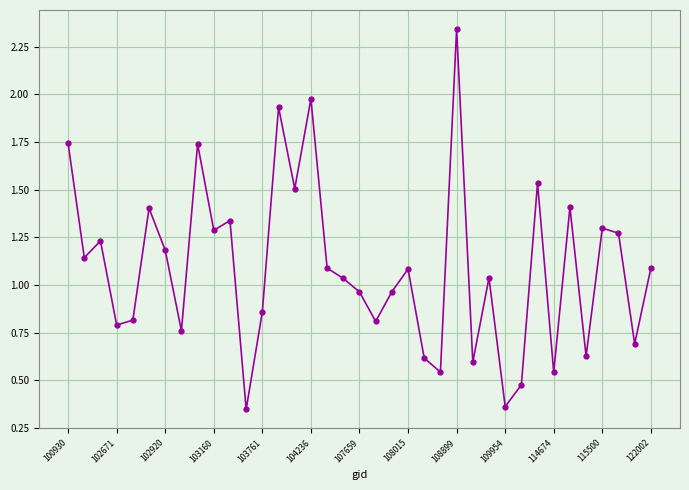

How many points are lower than both their immediate neighbors (excluding endpoints)?

13